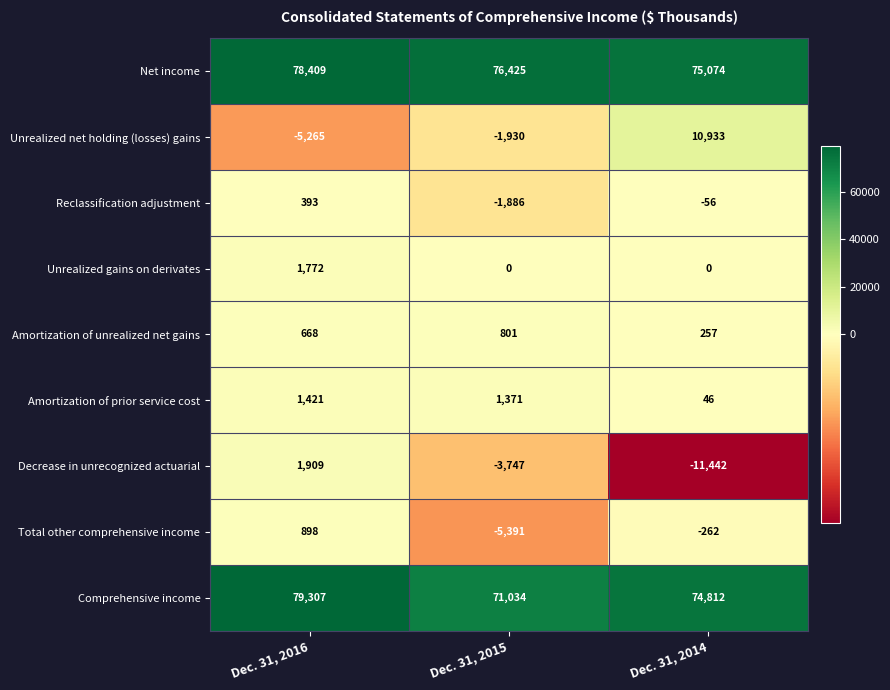

How many categories are shown in the chart?

3